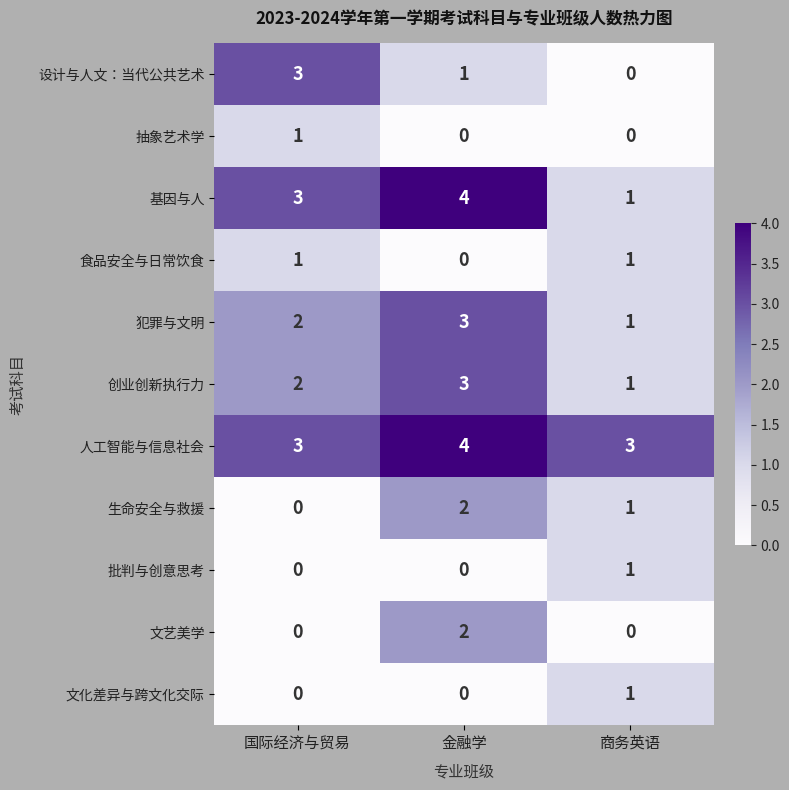

Which series has the largest total across all categories?

人工智能与信息社会